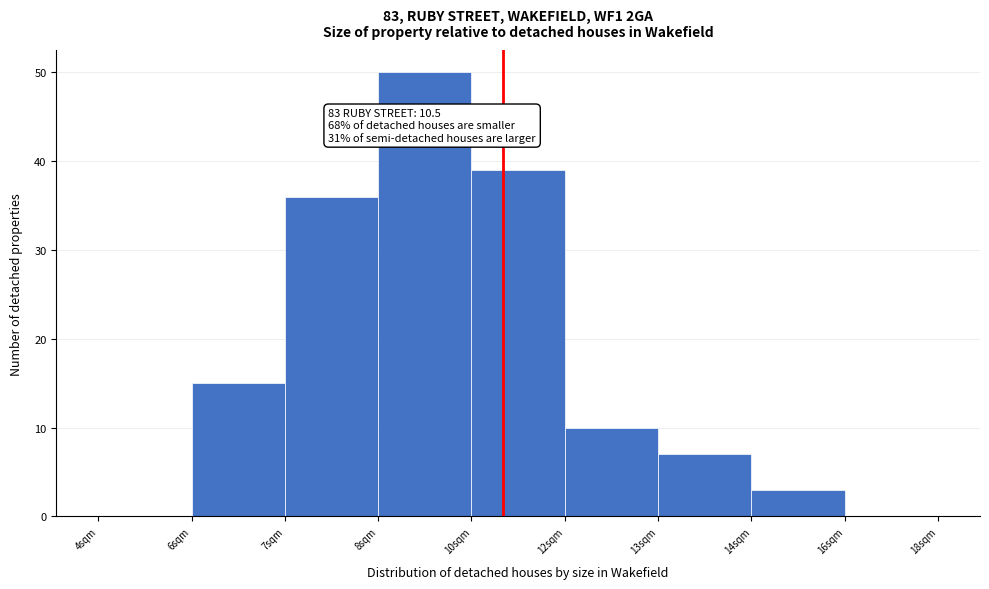

Reading right to left, what are all the values shown in this chart?

16sqm=0	14sqm=3	13sqm=7	12sqm=10	10sqm=39	8sqm=50	7sqm=36	6sqm=15	4sqm=0